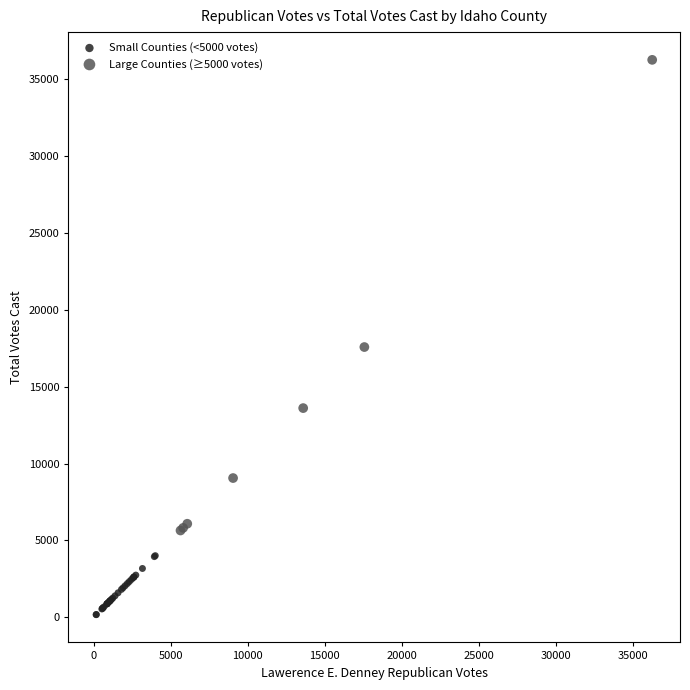

Which series contains the highest Y value?

Large Counties (≥5000 votes)